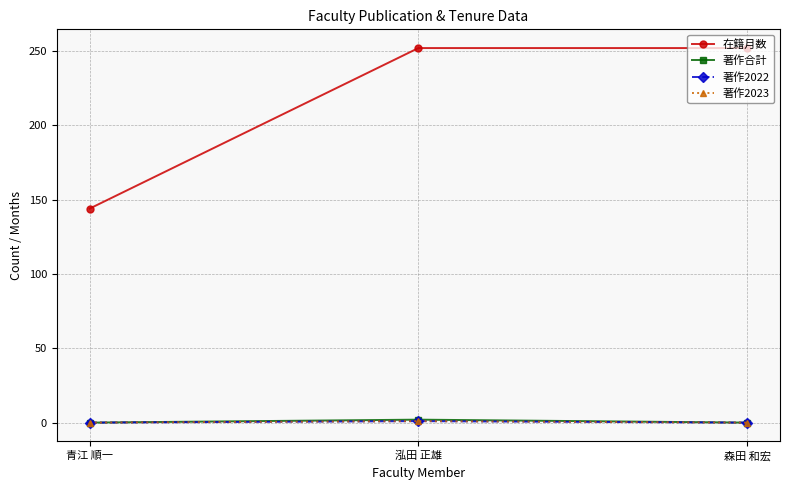

Which category has the highest value in the 著作合計 series?

泓田 正雄